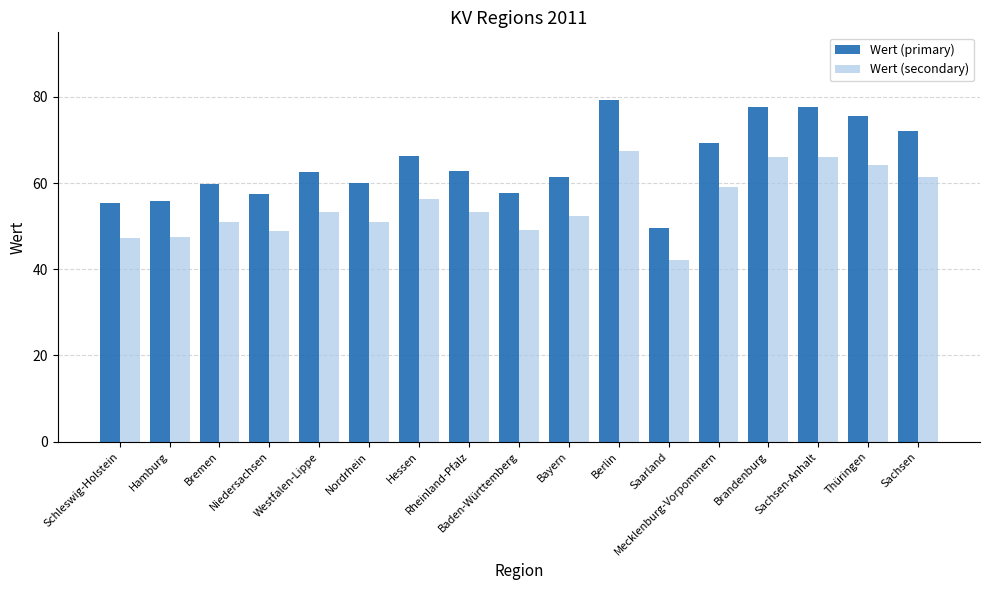

How many values in the Wert (secondary) series are below 53?

8